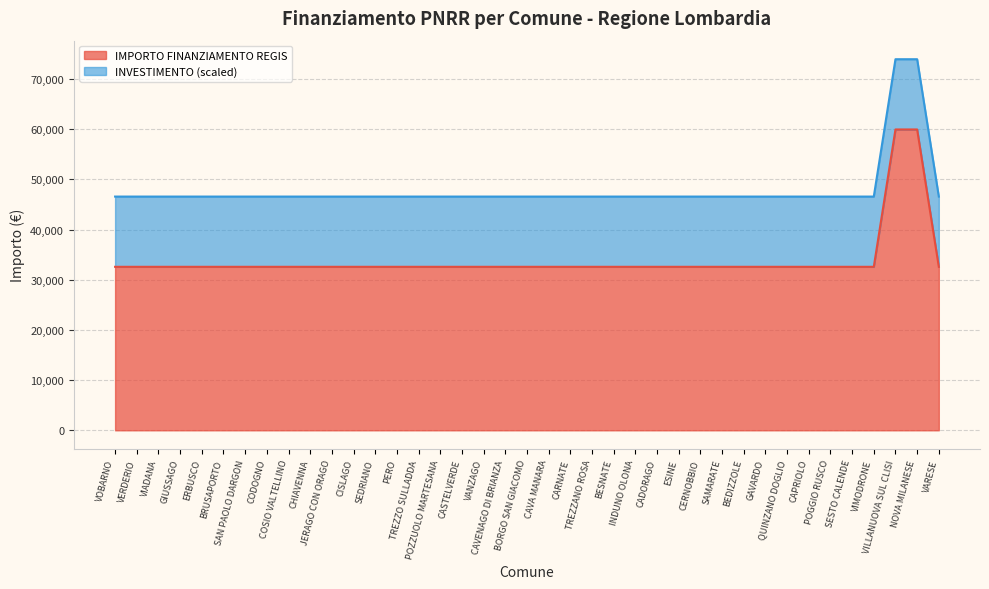

What is the maximum value shown in the chart?

59966